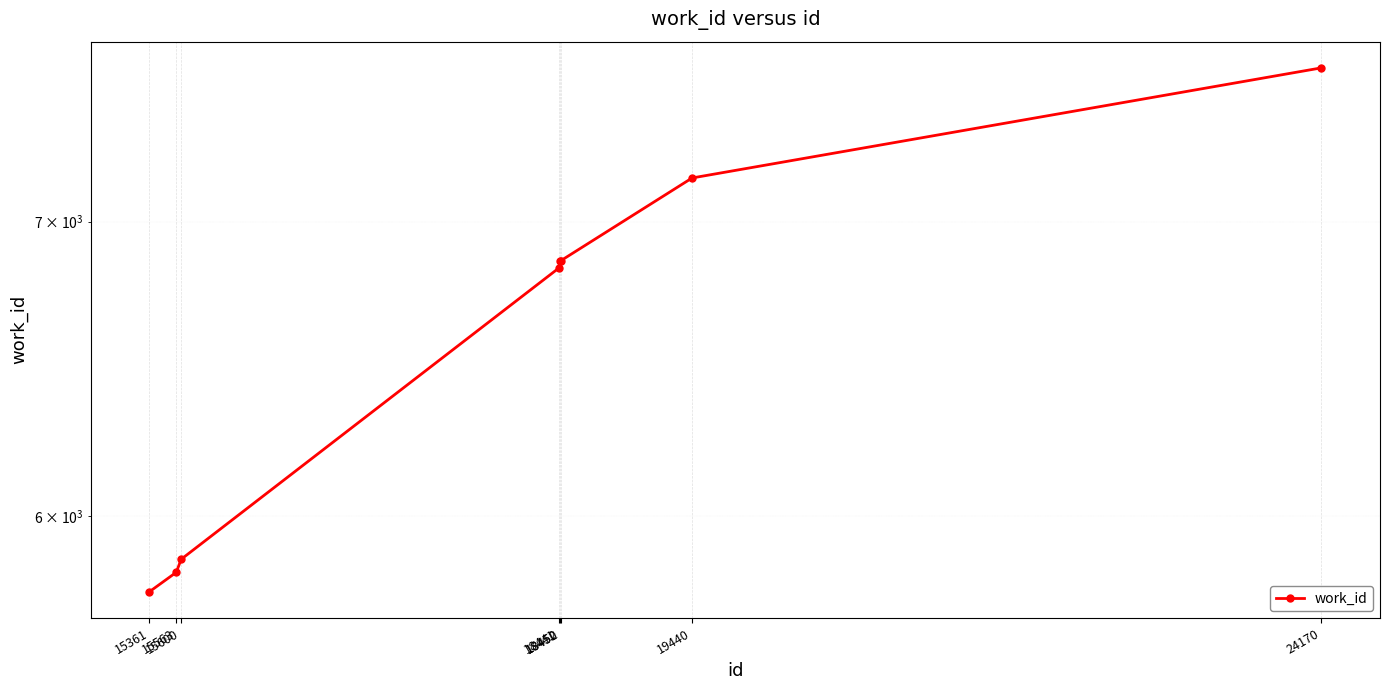

What is the change in value from 15361 to 15600?

+99